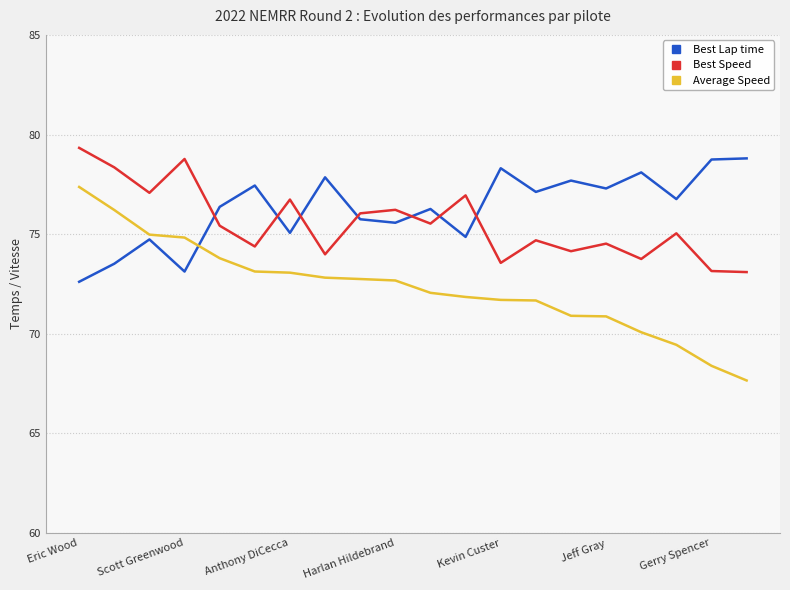

Which series has the largest range (max minus min)?

Average Speed